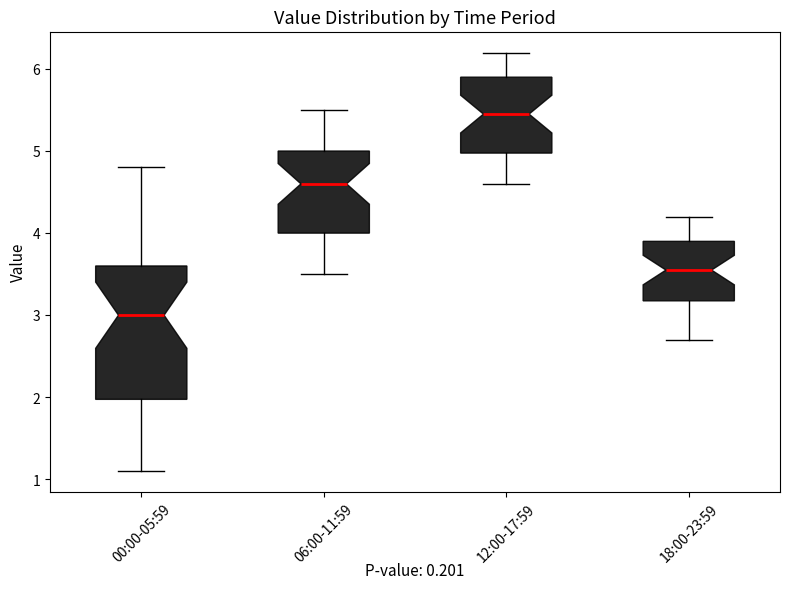

Which box has the highest median line?

12:00-17:59